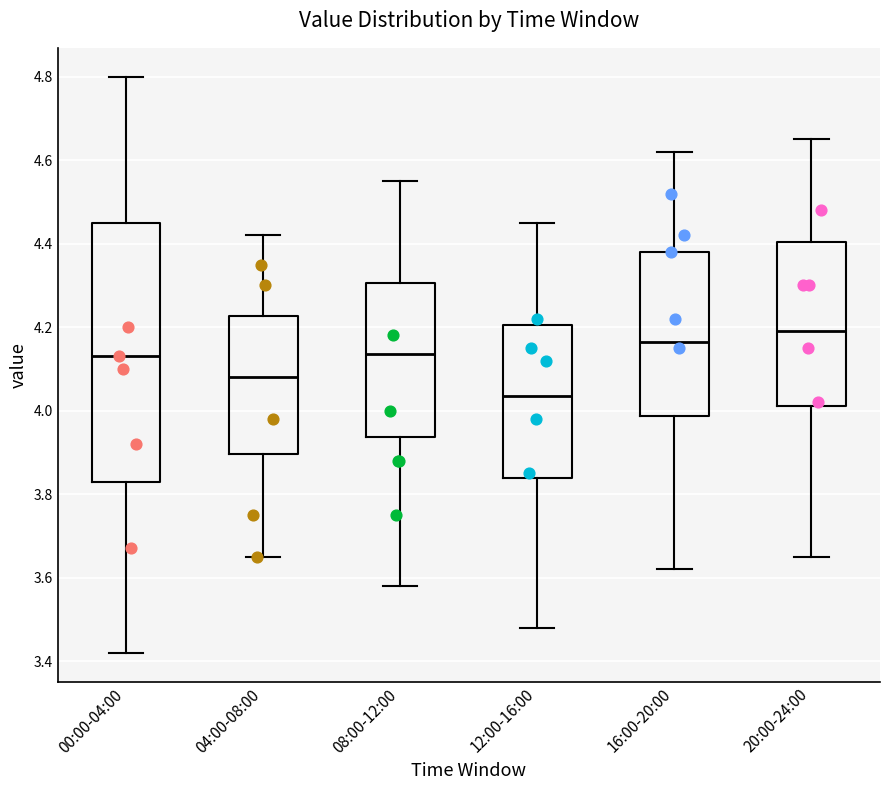

Where does the lower whisker of the box for 04:00-08:00 end on the y-axis? The values are not printed on the chart, so give them approximately, as read against the axis.

3.66